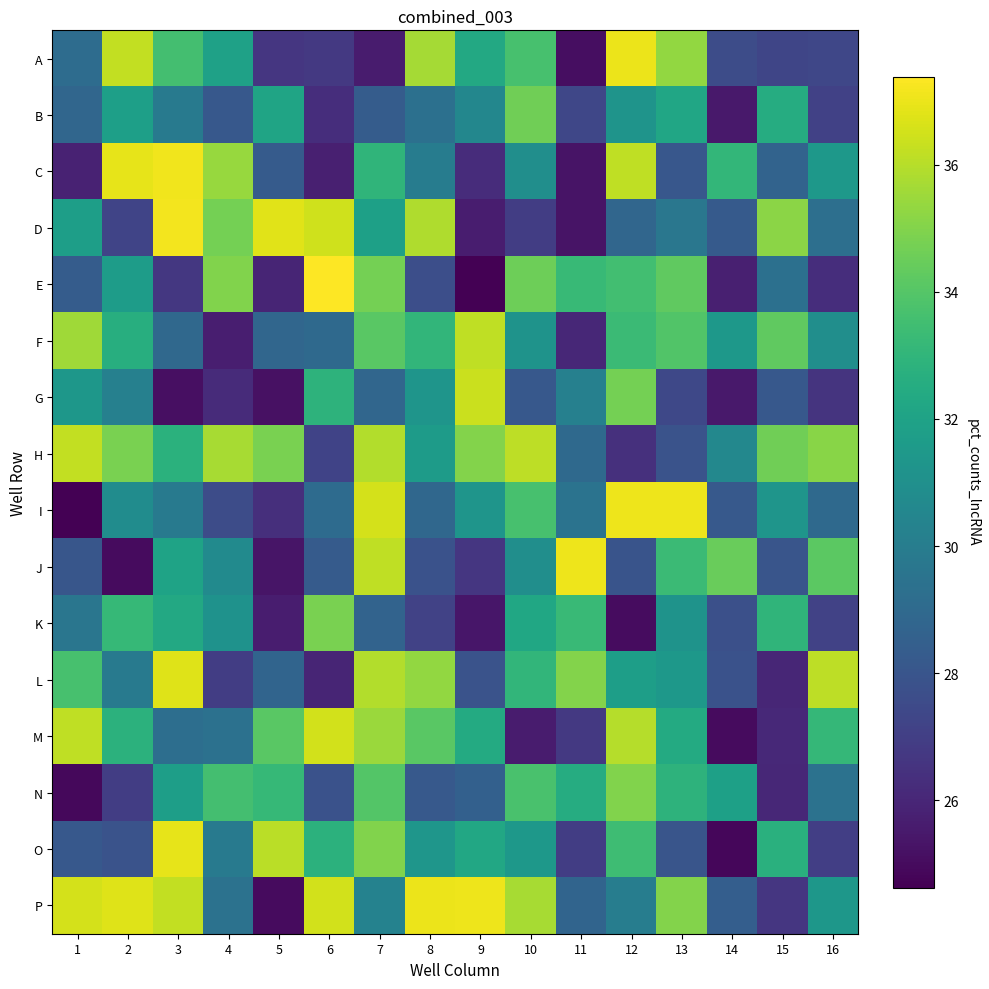

At how many categories does at least one series exceed 26?

16